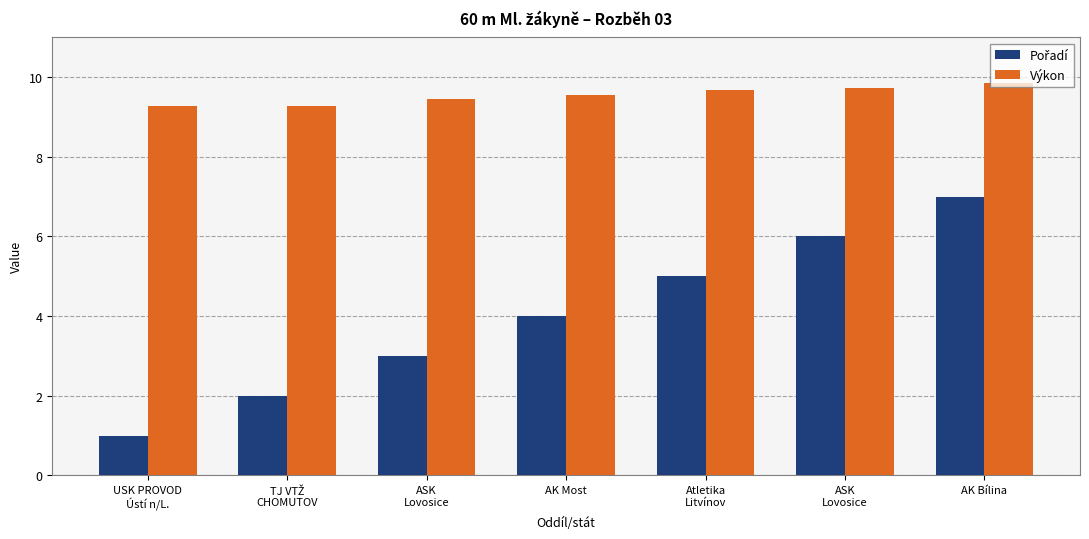

Does the chart contain stacked bars?

No